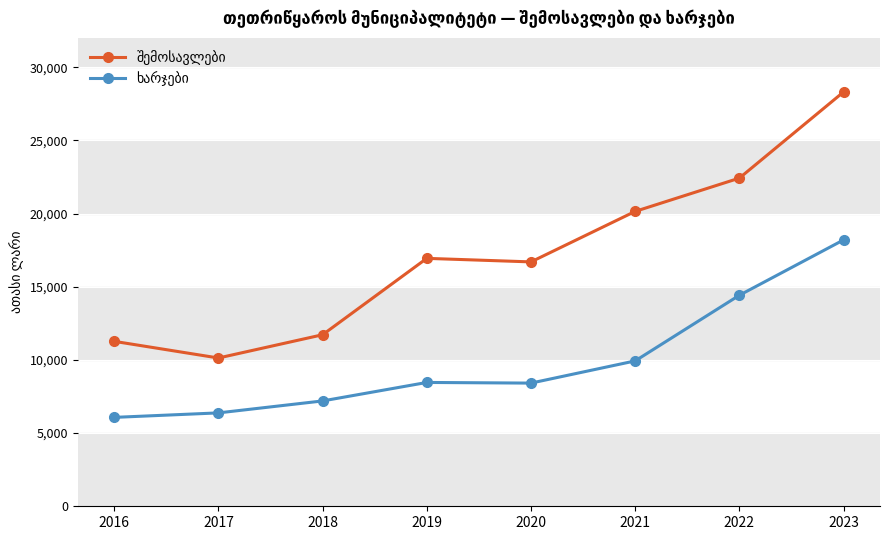

What is the minimum value shown in the chart?

6073.5